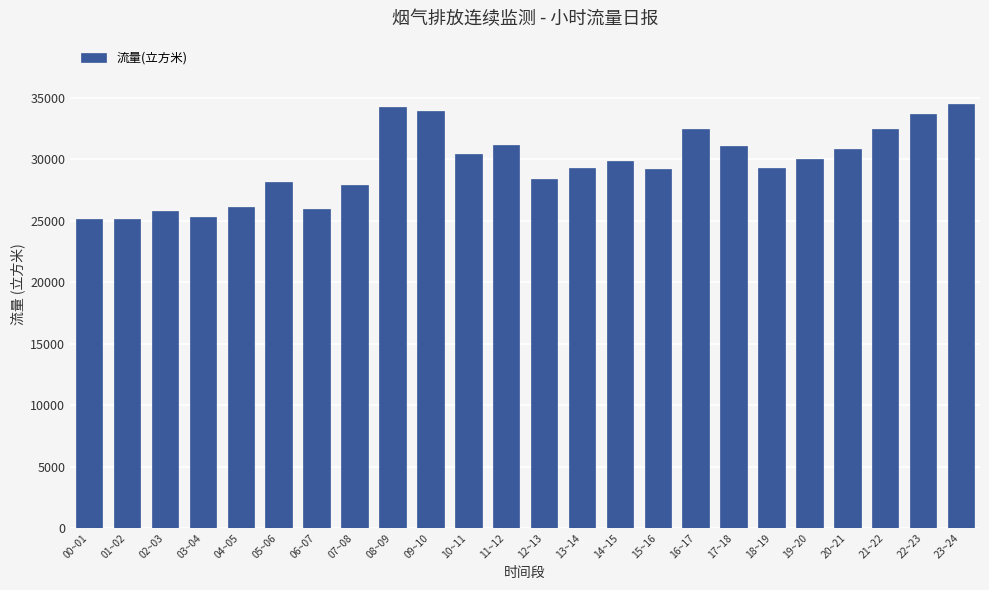

Does the chart contain any negative values?

No